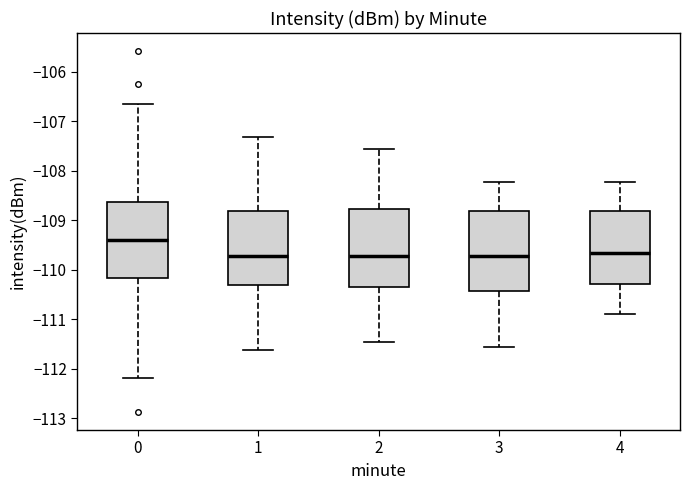

Reading left to right, transcribe this box plot: for each box, give where its median line is, the range the box spans, and where its two whiskers end, as read against the y-axis. The values are not printed on the chart, so give them approximately, as read against the axis.

0: median -109.4, box -110.2 to -108.6, whiskers -112.2 to -106.7
1: median -109.7, box -110.3 to -108.8, whiskers -111.6 to -107.3
2: median -109.7, box -110.3 to -108.8, whiskers -111.4 to -107.6
3: median -109.7, box -110.4 to -108.8, whiskers -111.6 to -108.2
4: median -109.7, box -110.3 to -108.8, whiskers -110.9 to -108.2